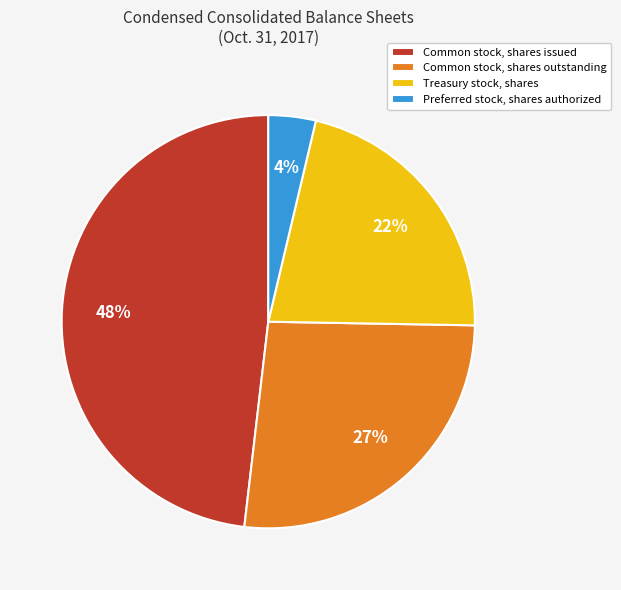

Combined, do Common stock, shares issued and Preferred stock, shares authorized account for over 50%?

Yes